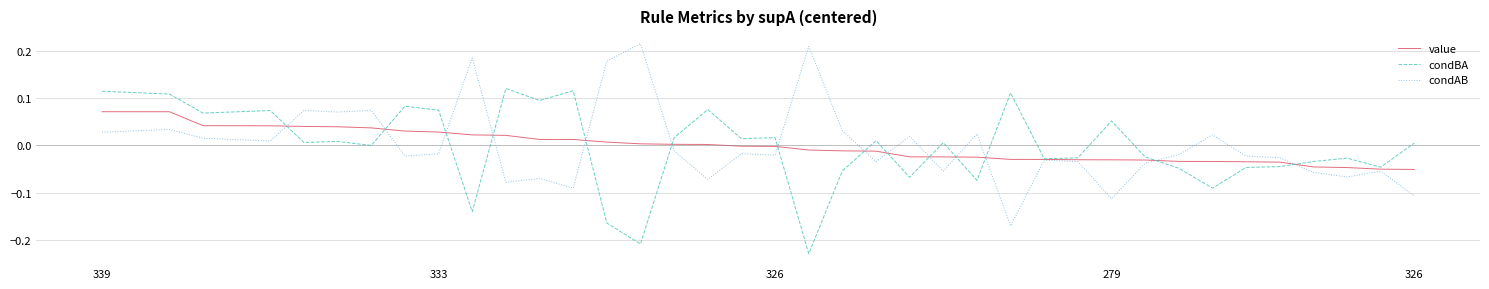

Which category has the highest value across all series?

16